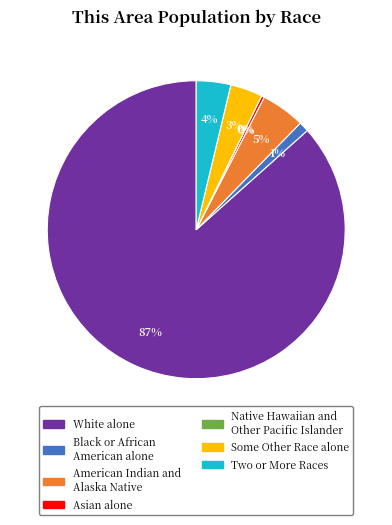

Which has a higher value, American Indian and Alaska Native or Asian alone?

American Indian and Alaska Native